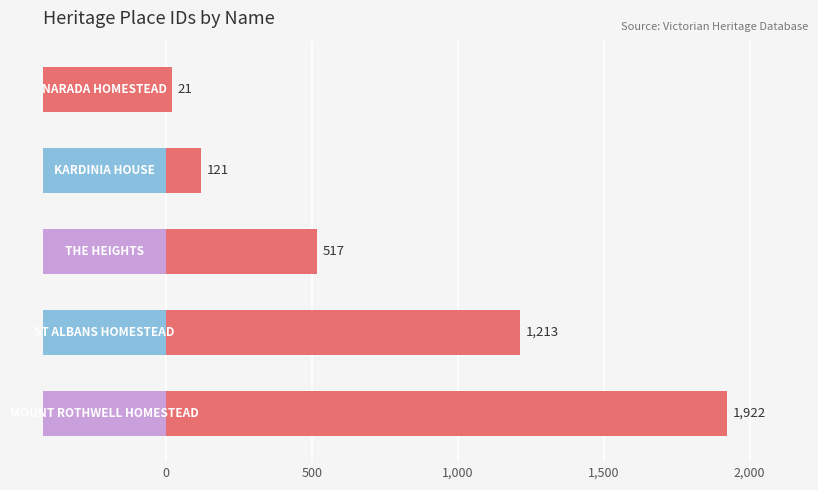

The chart shows a value of 11 at 0. True or false?

False